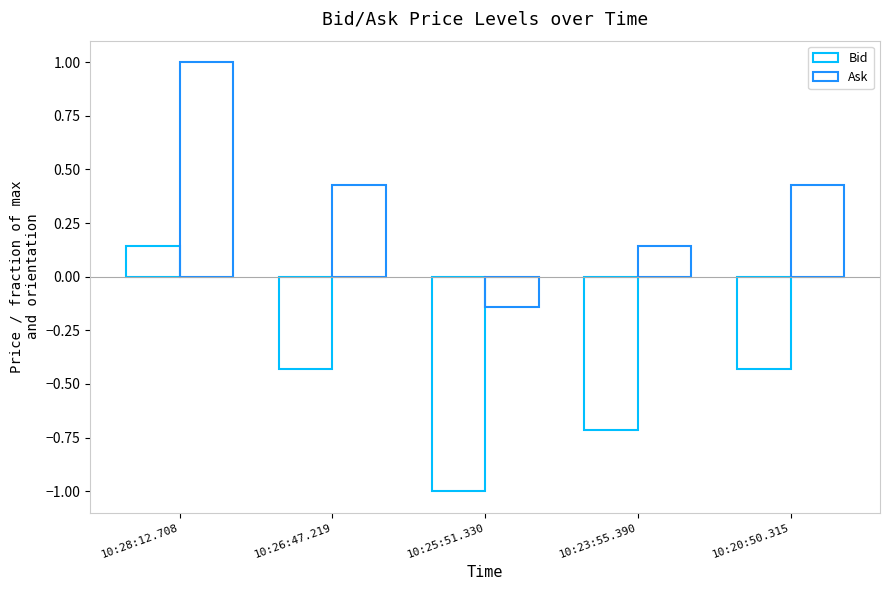

Which series has the largest range (max minus min)?

Bid